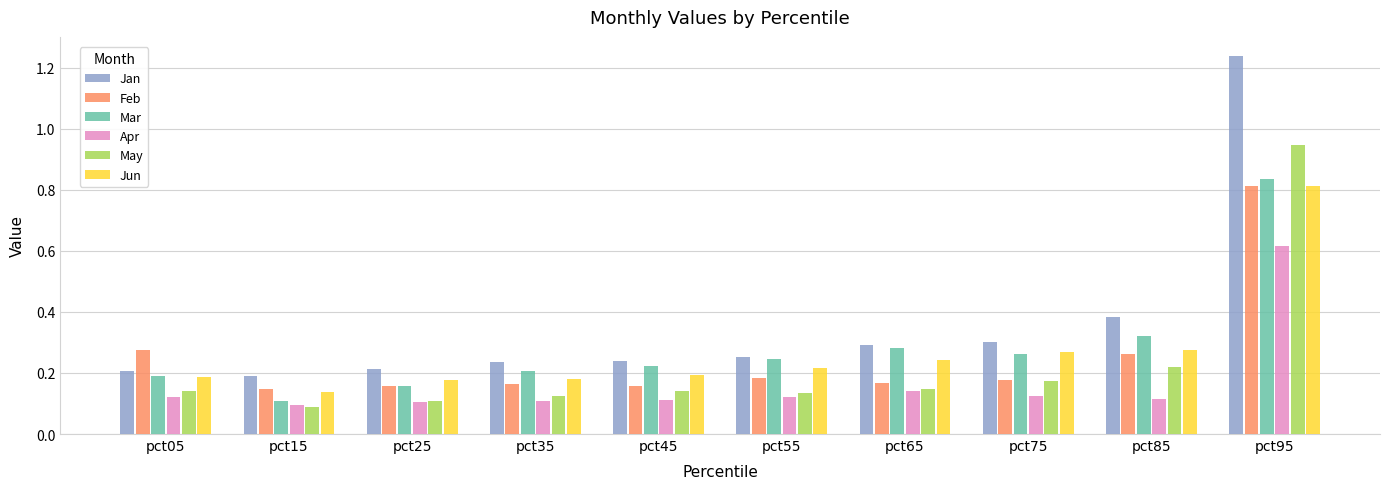

Does the chart contain any negative values?

No